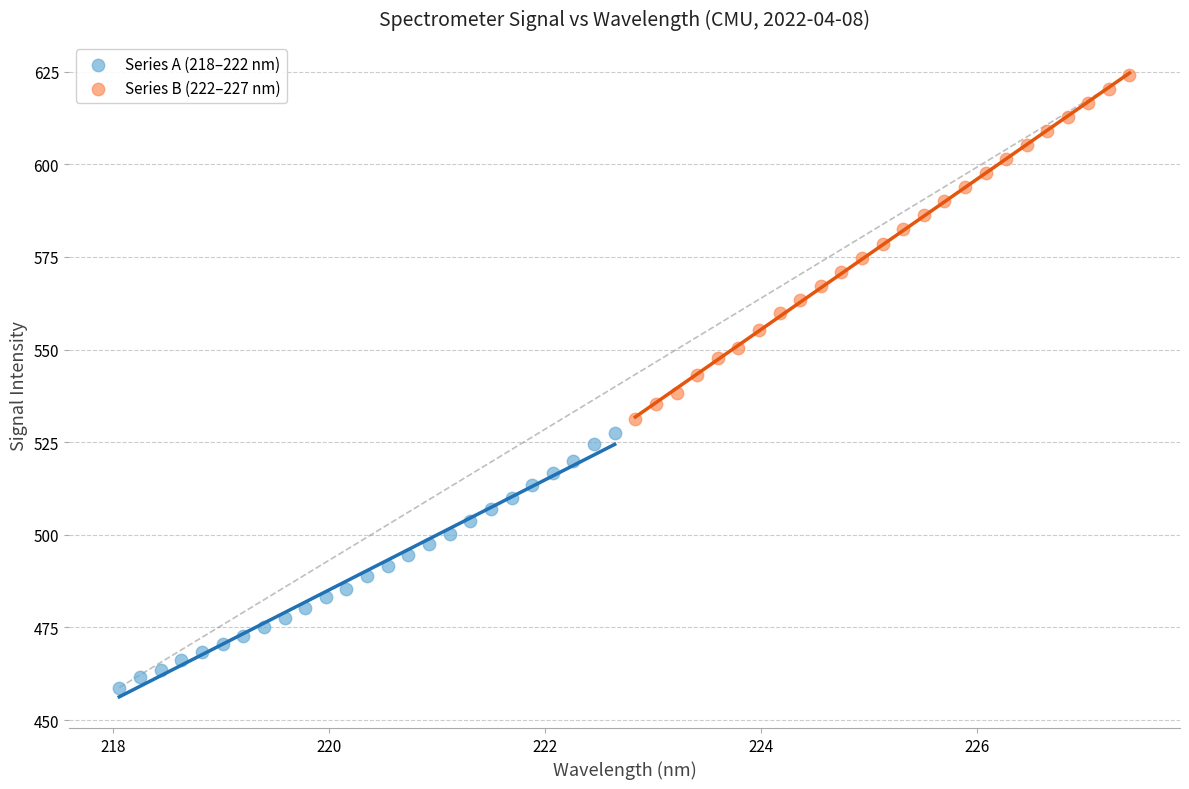

What are all the series names shown in the legend?

Series A (218–222 nm), Series B (222–227 nm)